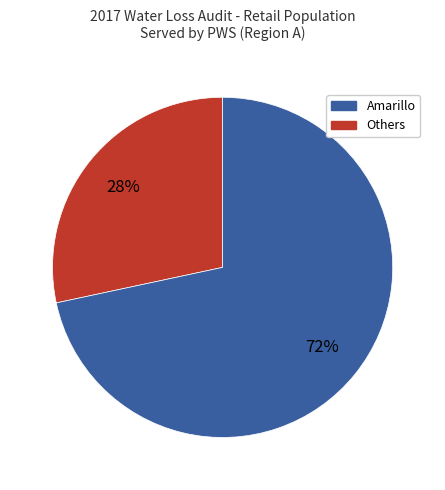

To the nearest percent, what is the average slice percentage?

50%